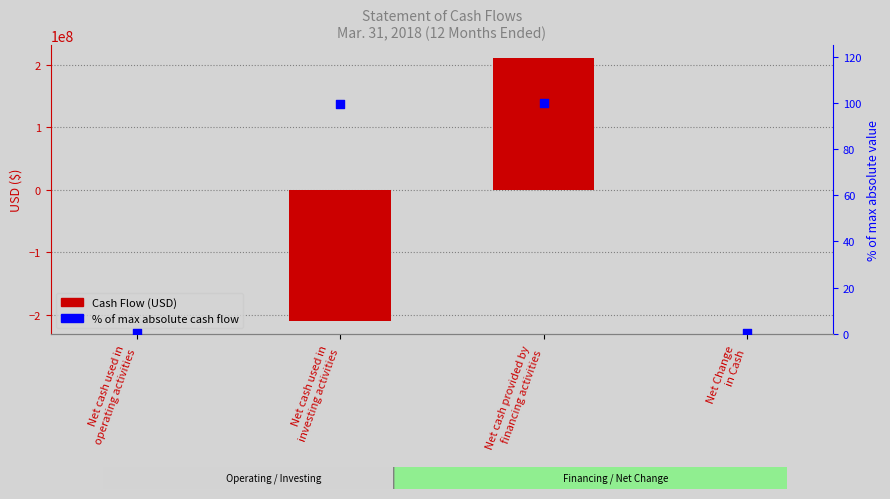

What is the total value across all series at Net Change
in Cash?

528393.3